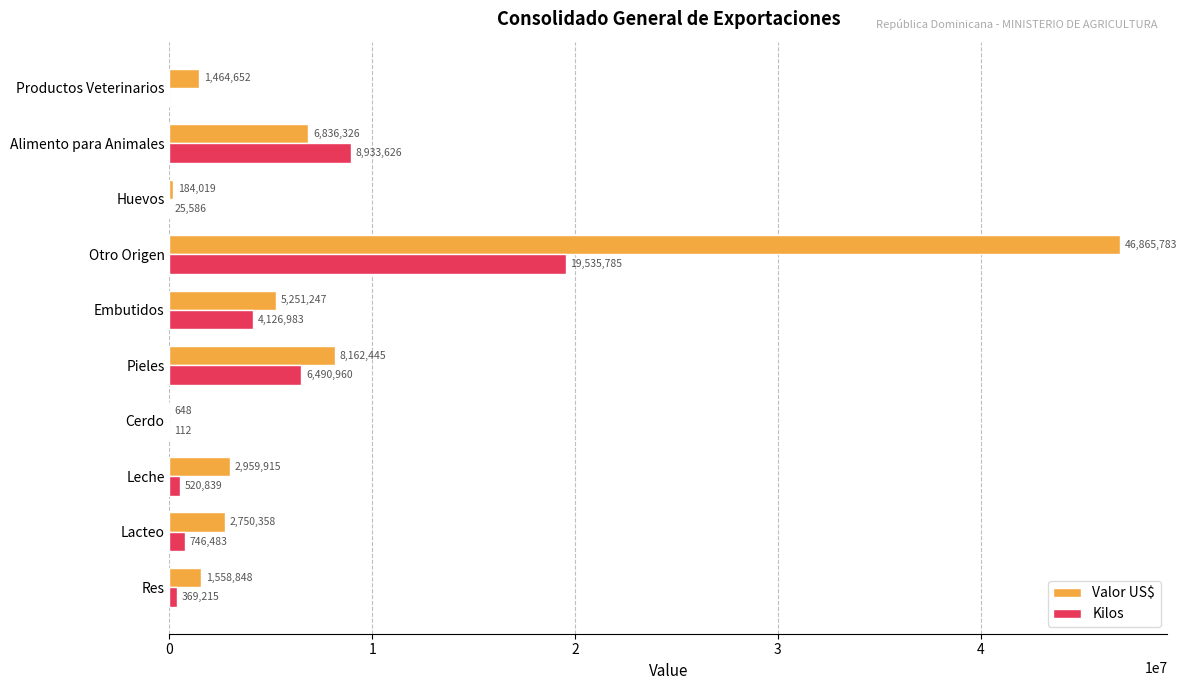

Which series has the largest total across all categories?

Valor US$